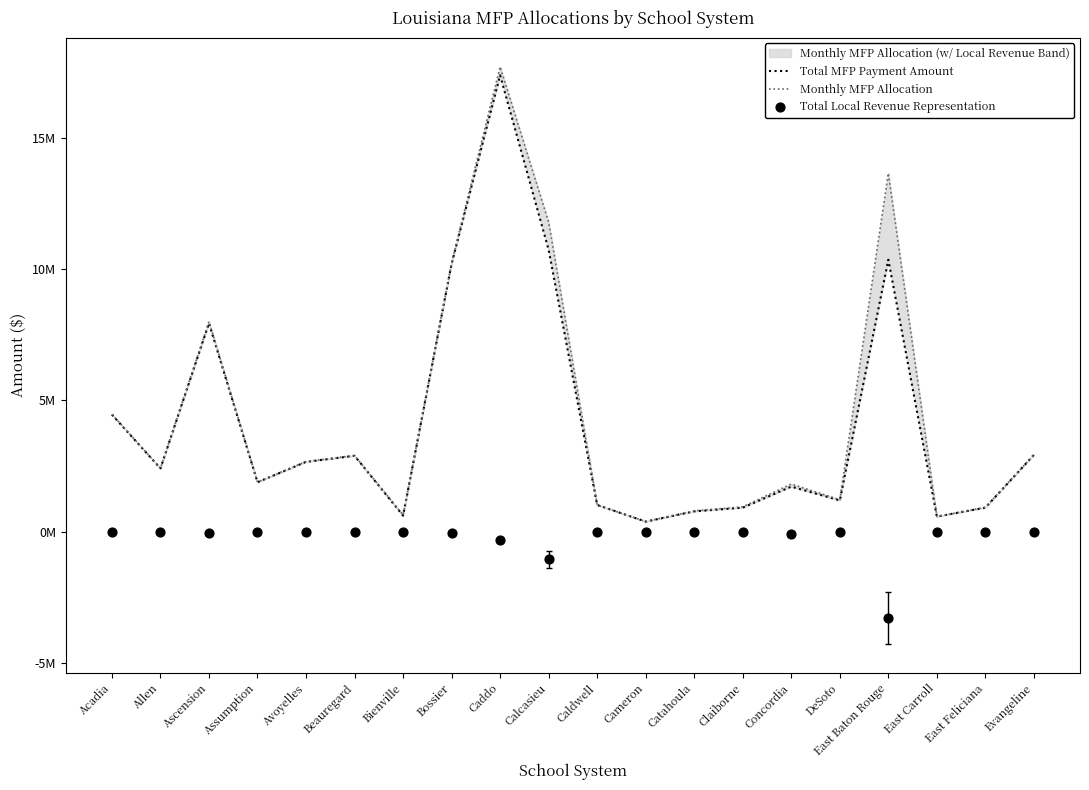

Which series contains the lowest Y value?

Total Local Revenue Representation